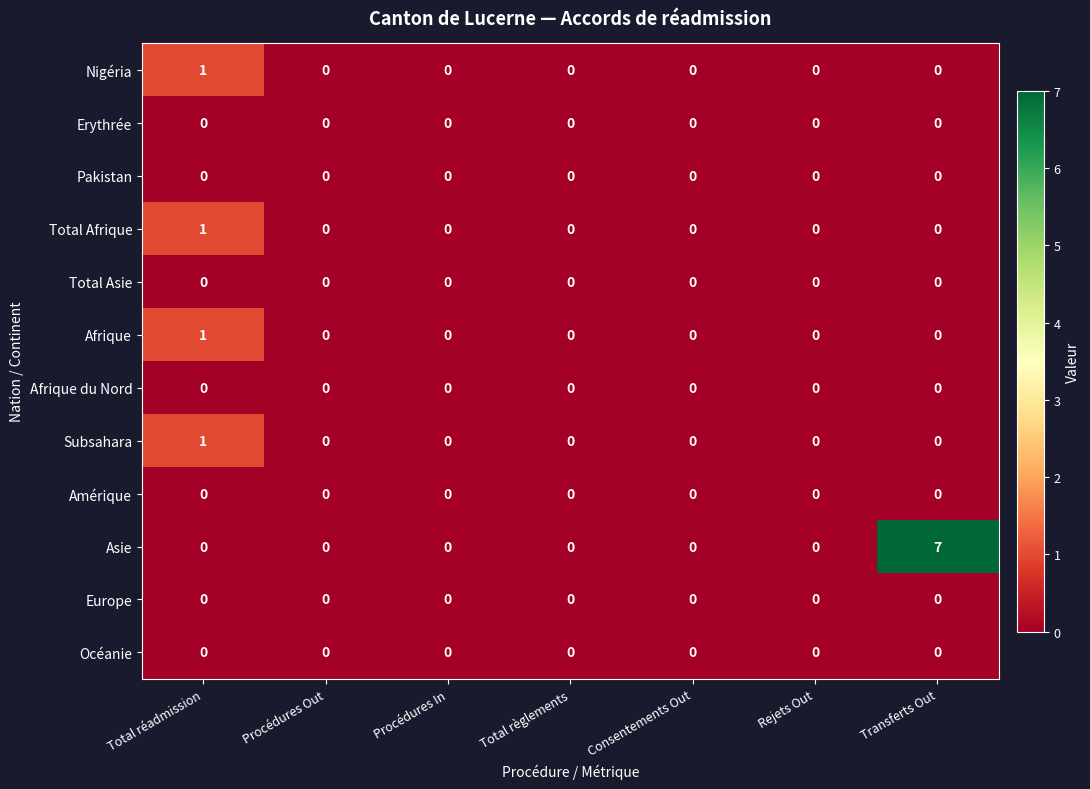

How many Afrique values are between 0 and 1?

7